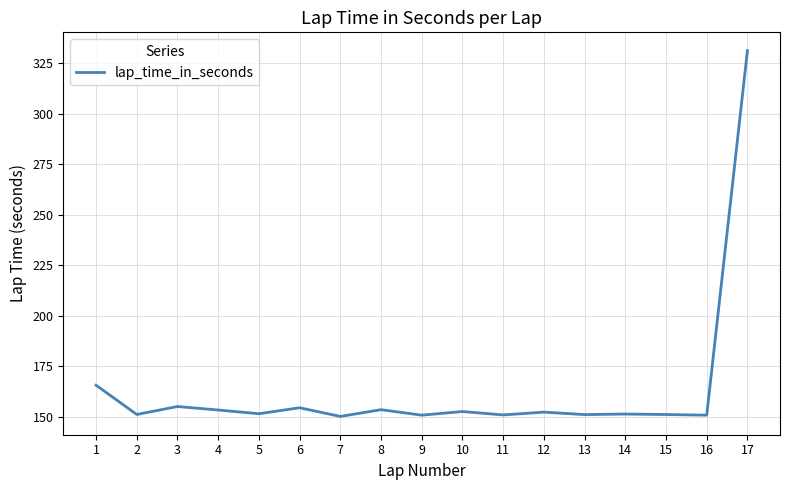

What is the maximum value shown in the chart?

331.1